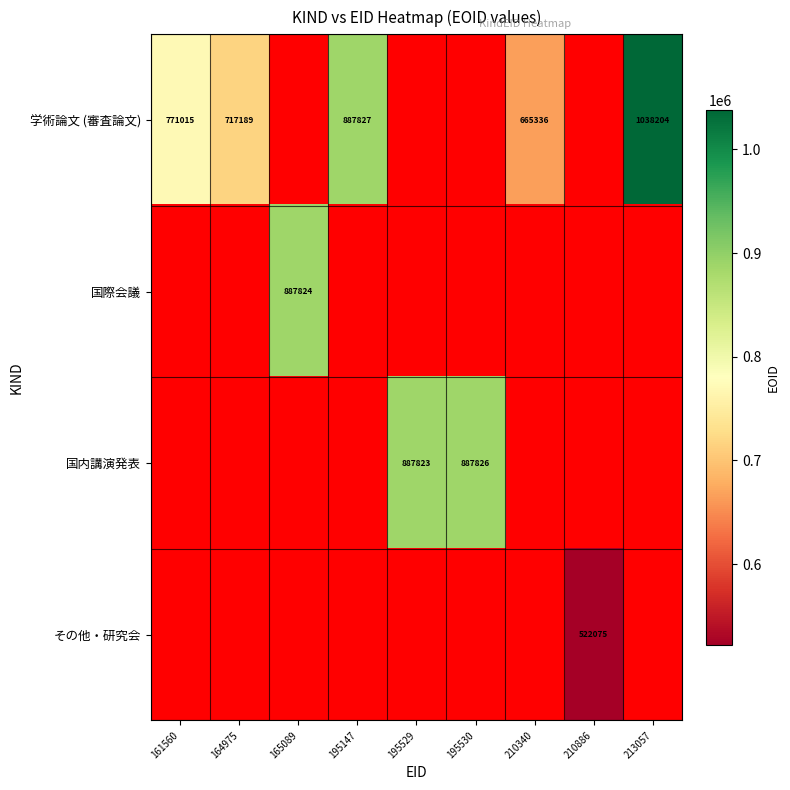

How many series are shown in this chart?

4